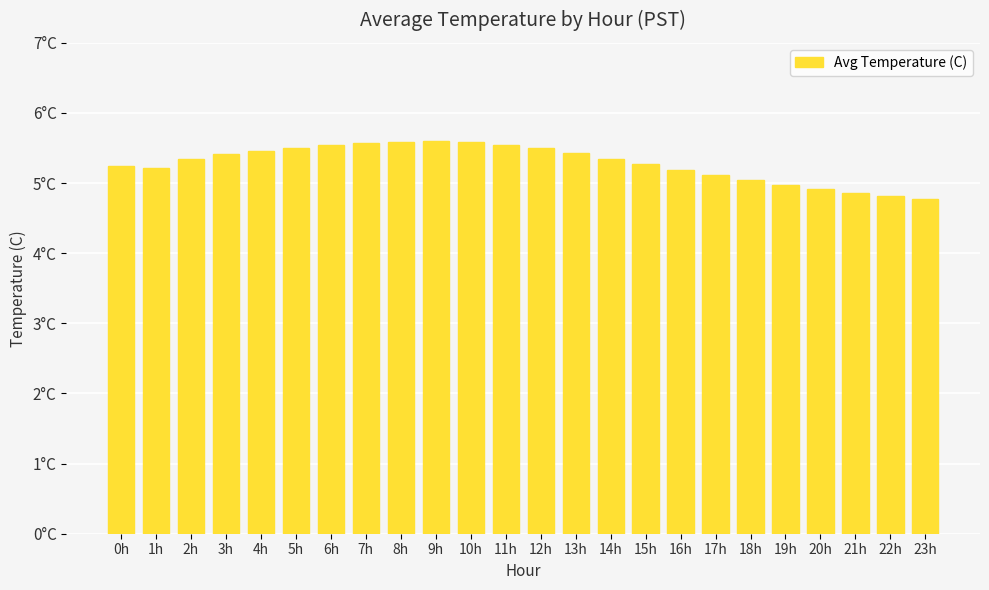

What is the difference between the maximum and minimum values?

0.8